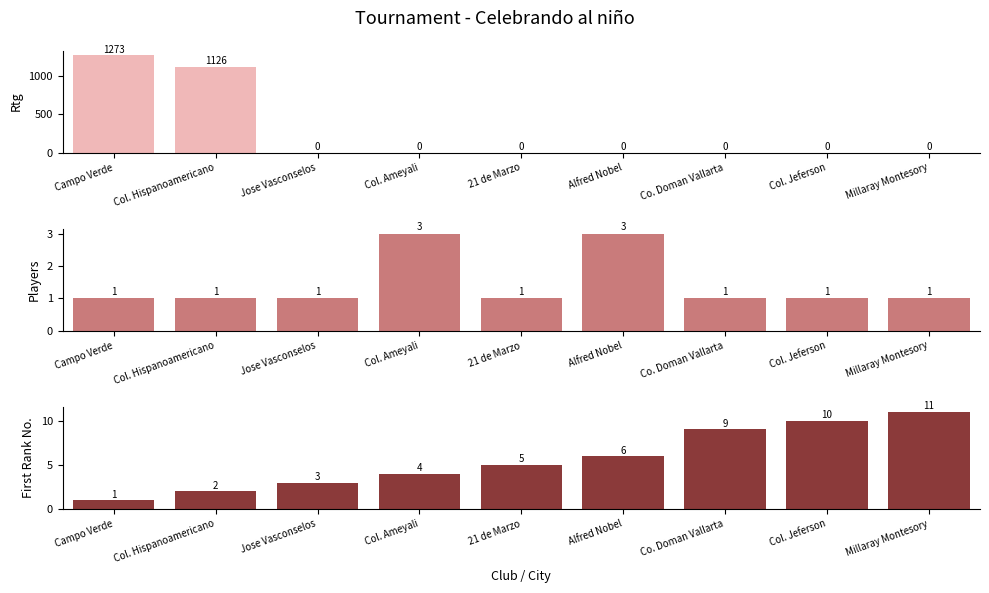

Which has a higher value, Alfred Nobel or Jose Vasconselos?

Alfred Nobel